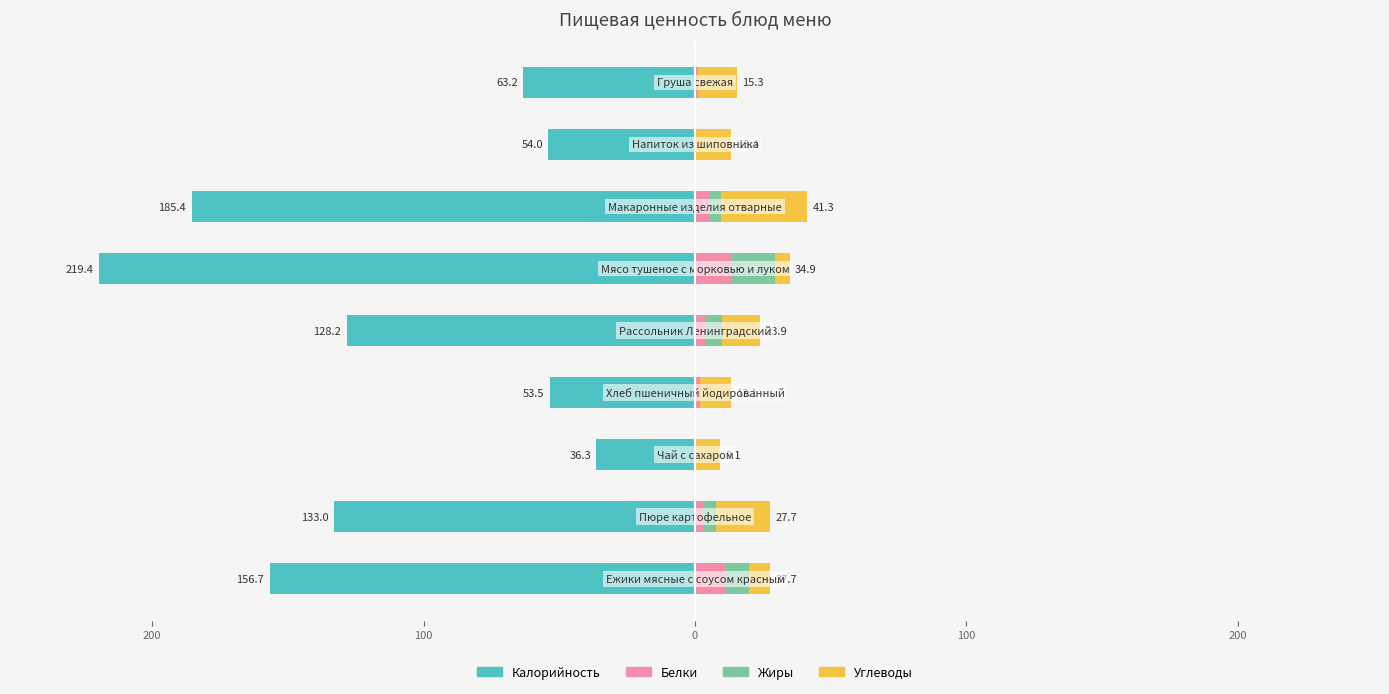

Reading left to right, list all the values displayed in this chart.

Калорийность: -156.7	-133.0	-36.3	-53.5	-128.2	-219.4	-185.4	-54.0	-63.2
Белки: 10.9	3.1	0.0	1.6	3.5	13.7	5.4	0.2	0.6
Жиры: 9.2	4.5	0.0	0.2	6.6	16.0	4.1	0.1	0.4
Углеводы: 7.7	20.1	9.1	11.2	13.8	5.2	31.8	13.1	14.3